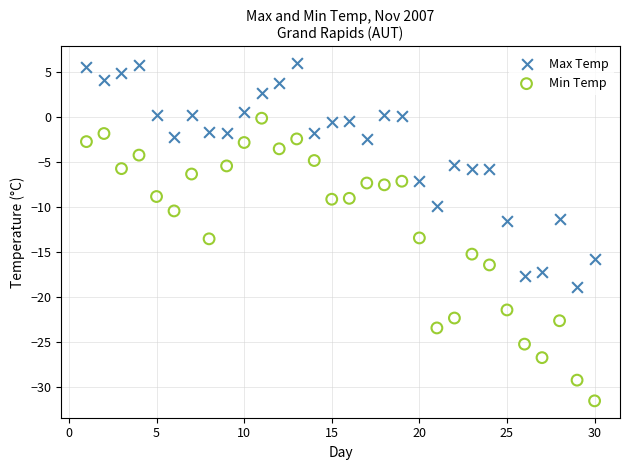

Which series contains the highest Y value?

Max Temp